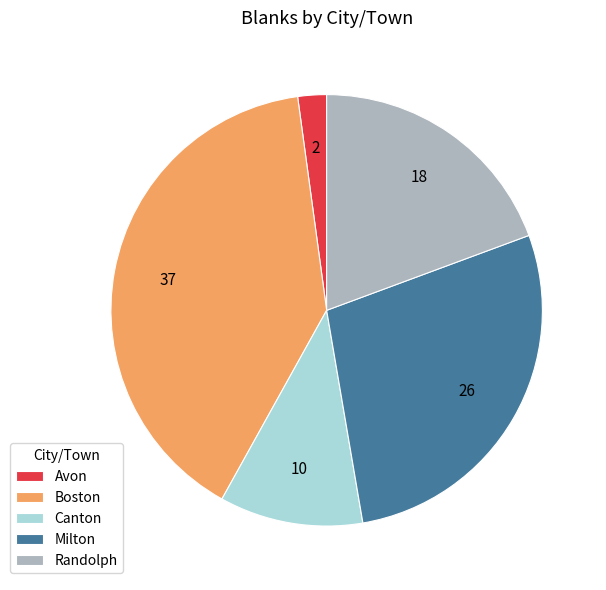

Which has a higher value, Randolph or Milton?

Milton